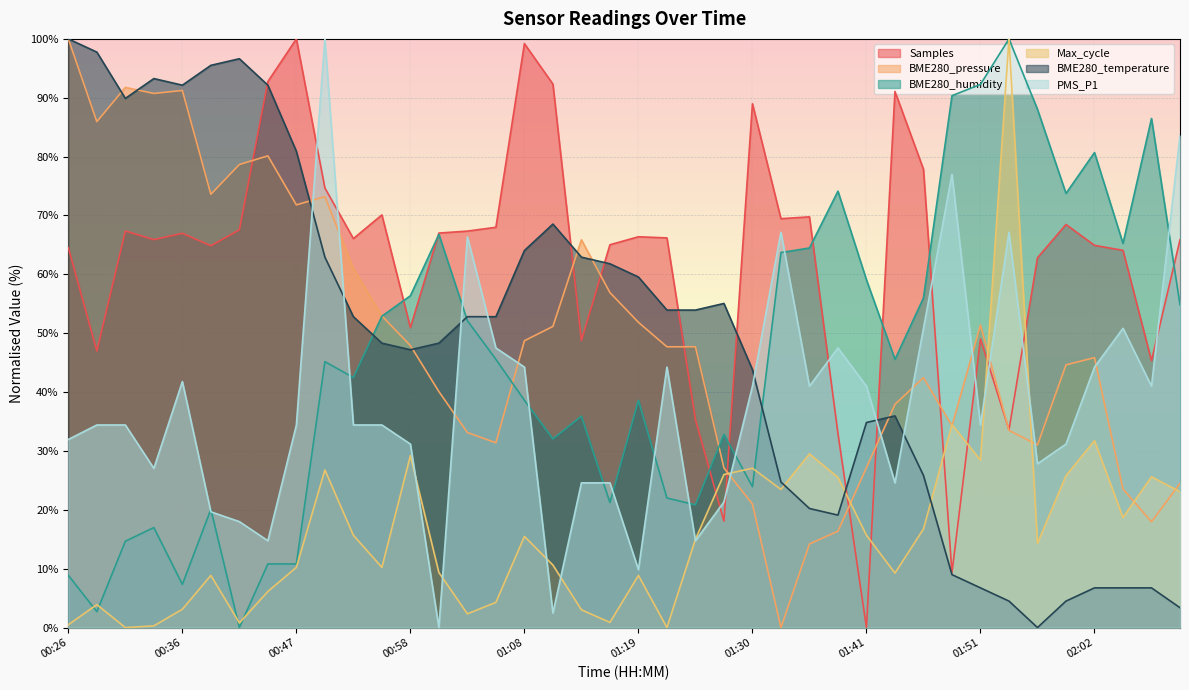

Reading left to right, what are all the values shown in this chart?

Samples: 64.5	47.0	67.4	65.9	67.0	64.9	67.6	92.8	100.0	74.7	66.1	70.1	51.0	67.0	67.3	68.0	99.2	92.3	48.8	65.0	66.4	66.2	35.3	18.1	89.0	69.5	69.8	33.0	0.0	91.1	77.9	9.3	49.0	33.6	62.8	68.5	64.9	64.1	45.3	65.9
BME280_pressure: 100.0	85.9	91.8	90.7	91.2	73.6	78.7	80.1	71.8	73.2	61.0	52.9	47.9	40.1	33.1	31.4	48.7	51.2	65.9	56.9	51.9	47.7	47.7	27.1	21.0	0.0	14.2	16.4	27.2	37.9	42.5	34.3	51.4	33.5	31.0	44.6	45.9	23.5	18.0	24.5
BME280_humidity: 8.9	2.7	14.7	17.0	7.3	20.1	0.0	10.8	10.8	45.2	42.5	52.9	56.4	66.8	52.1	45.6	38.6	32.0	35.9	21.2	38.6	22.0	20.8	32.8	23.9	63.7	64.5	74.1	59.1	45.6	56.0	90.3	92.3	100.0	88.0	73.7	80.7	65.3	86.5	54.8
Max_cycle: 0.5	3.9	0.0	0.3	3.1	8.9	0.8	6.1	10.2	26.8	15.7	10.2	29.2	9.3	2.3	4.3	15.5	10.6	3.0	0.9	8.9	0.0	15.0	26.0	27.1	23.5	29.5	25.5	15.7	9.3	16.7	34.5	28.4	100.0	14.3	25.8	31.7	18.7	25.6	23.1
BME280_temperature: 100.0	97.8	89.9	93.3	92.1	95.5	96.6	92.1	80.9	62.9	52.8	48.3	47.2	48.3	52.8	52.8	64.0	68.5	62.9	61.8	59.6	53.9	53.9	55.1	43.8	24.7	20.2	19.1	34.8	36.0	25.8	9.0	6.7	4.5	0.0	4.5	6.7	6.7	6.7	3.4
PMS_P1: 32.0	34.4	34.4	27.0	41.8	19.7	18.0	14.7	34.4	100.0	34.4	34.4	31.2	0.0	66.4	47.5	44.2	2.5	24.6	24.6	9.8	44.2	14.7	21.3	41.0	67.2	41.0	47.5	41.0	24.6	50.8	77.0	34.4	67.2	27.8	31.2	44.2	50.8	41.0	83.6